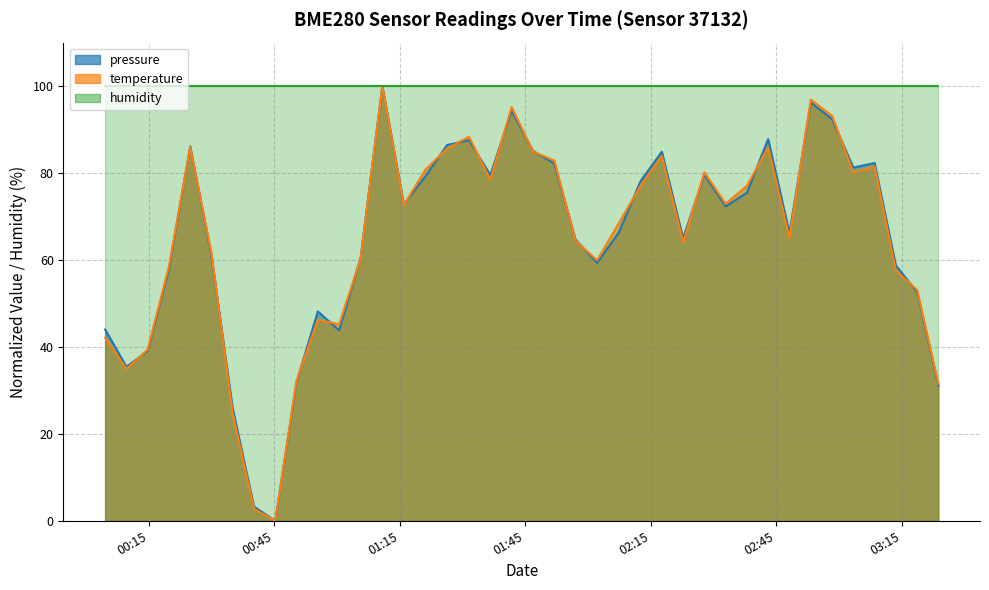

Which series has the largest range (max minus min)?

pressure